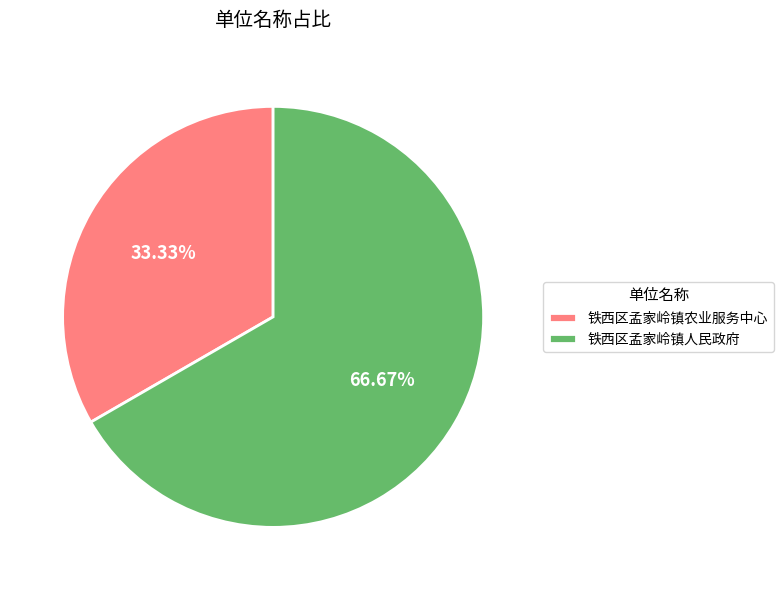

What is the largest slice in the pie chart?

铁西区孟家岭镇人民政府